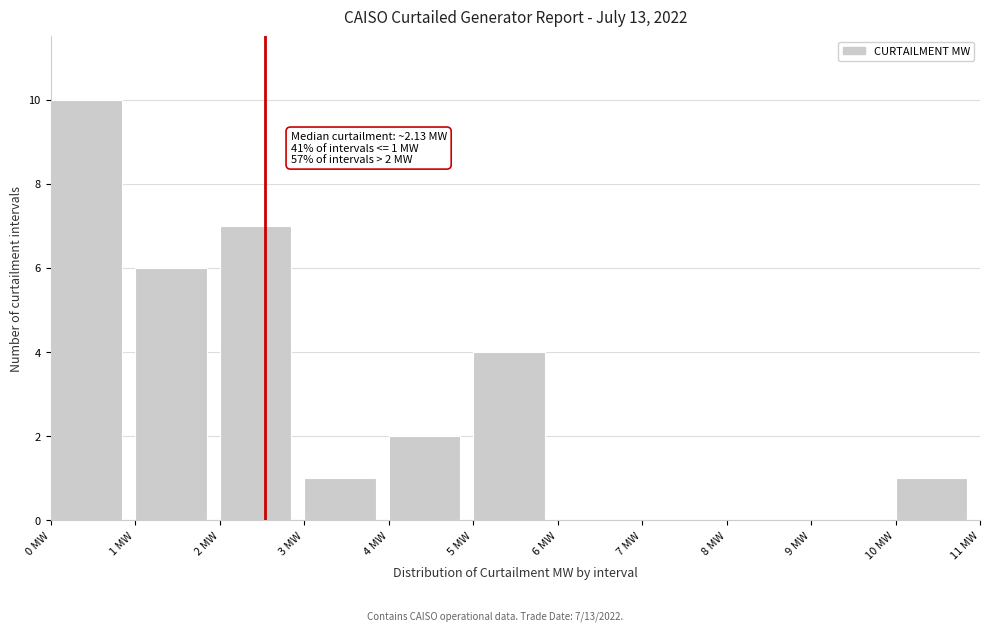

Which range on the x-axis has the tallest bar?

0 to 1